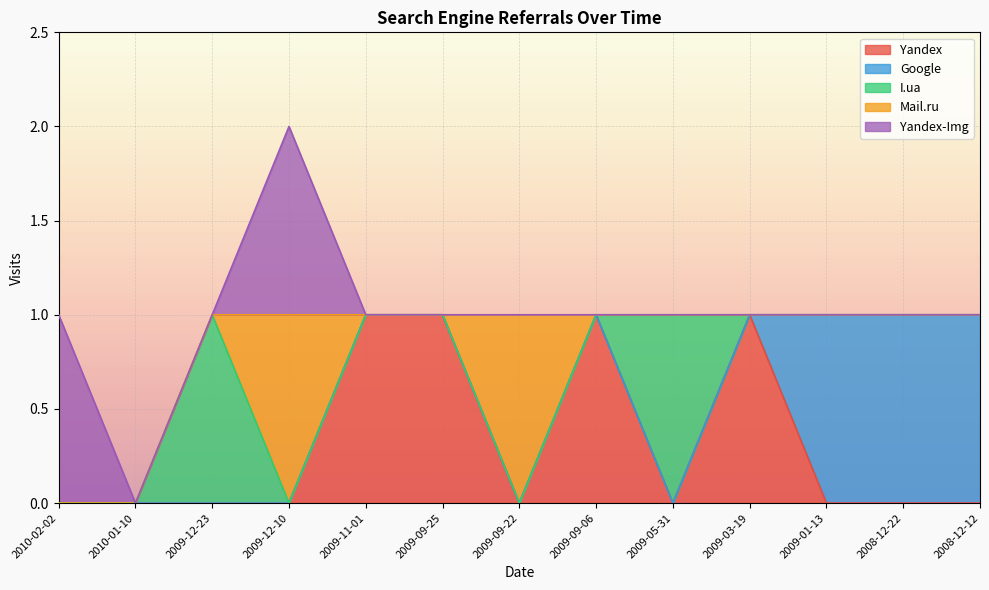

What is the sum of all Yandex-Img values?

2